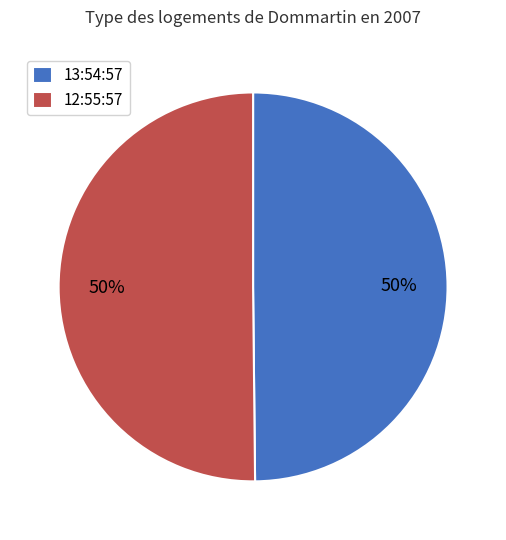

Combined, do 13:54:57 and 12:55:57 account for over 50%?

Yes